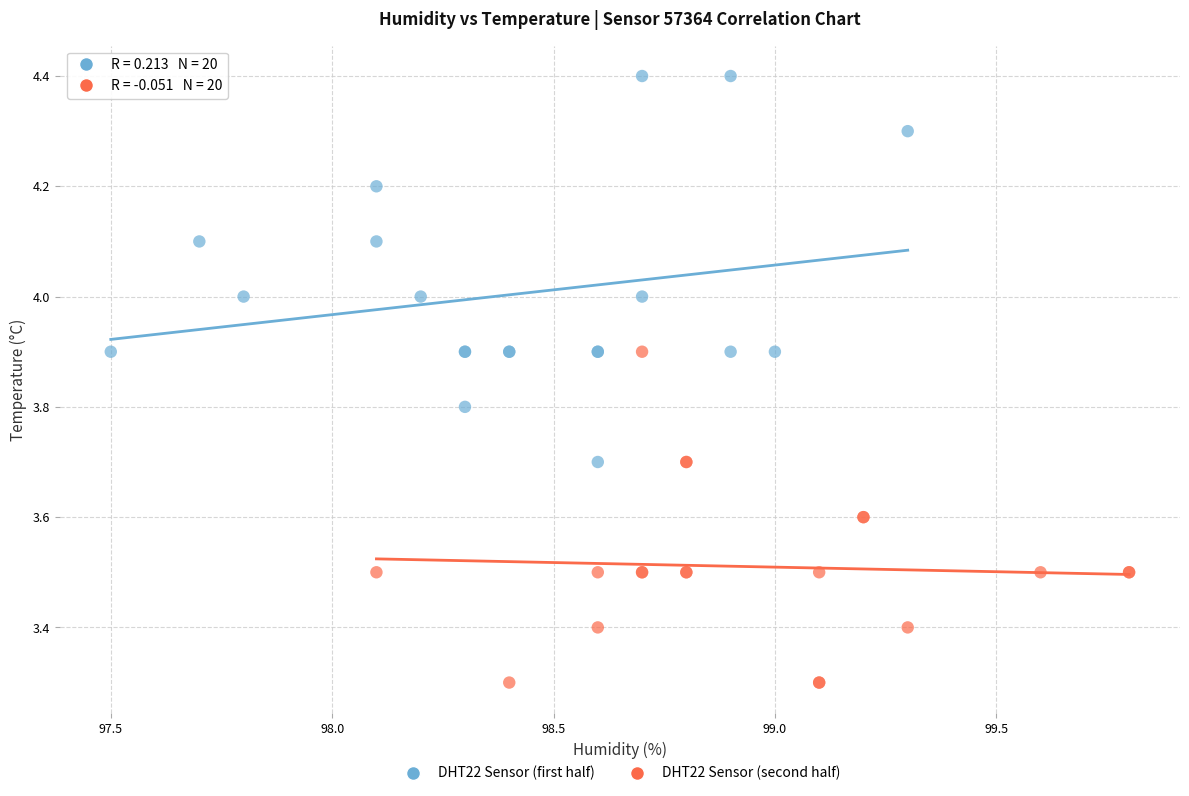

Which series has the largest Y range (max minus min)?

DHT22 Sensor (first half)